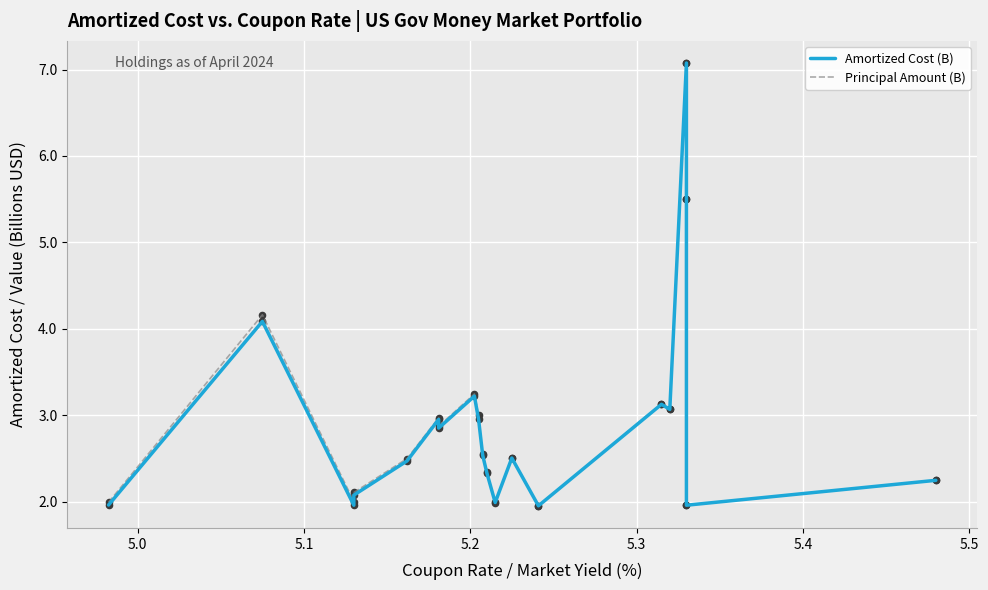

Which series has the largest Y range (max minus min)?

Amortized Cost (B)